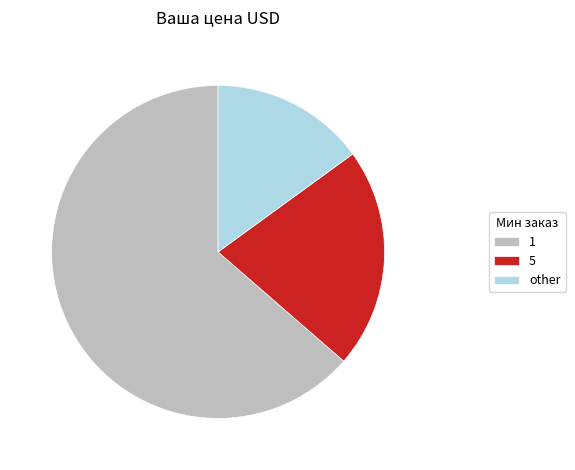

Combined, do other and 5 account for over 50%?

No